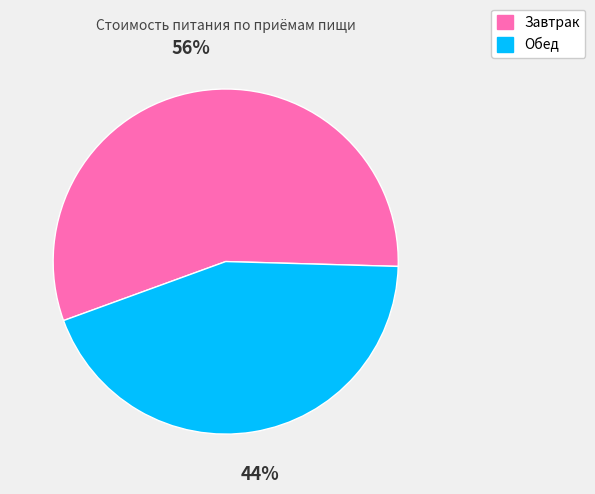

How many segments does this pie chart have?

2